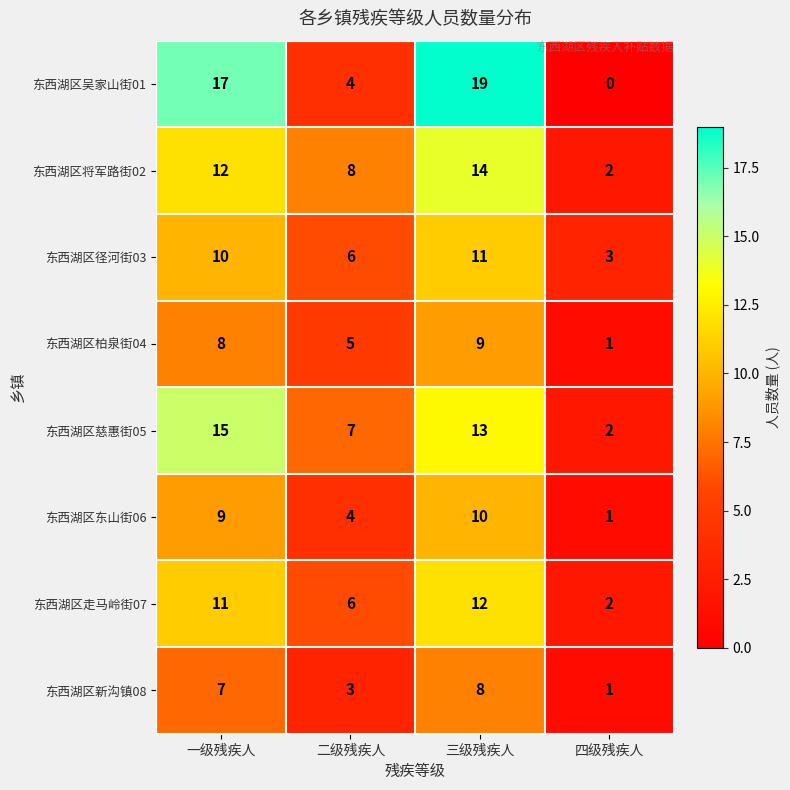

List the labels in order of 东西湖区慈惠街05 value, smallest first.

四级残疾人, 二级残疾人, 三级残疾人, 一级残疾人